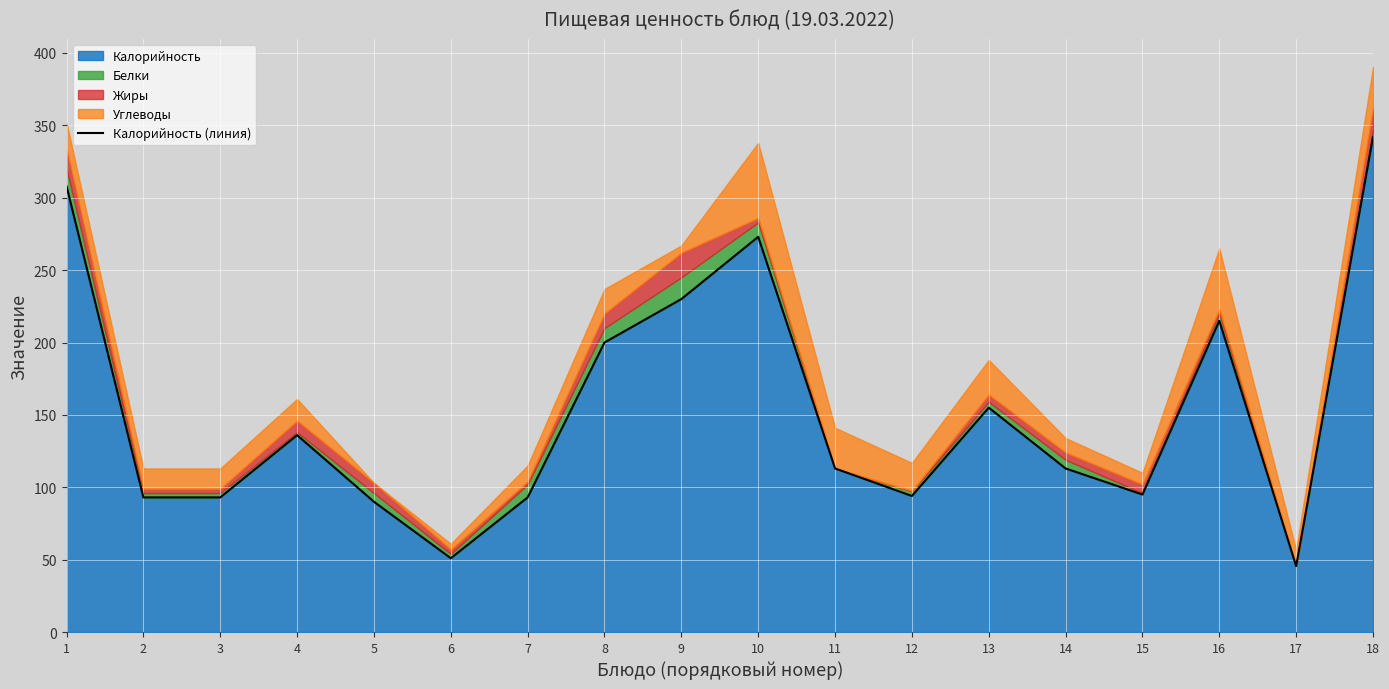

At which label does the data first exceed 113?

1